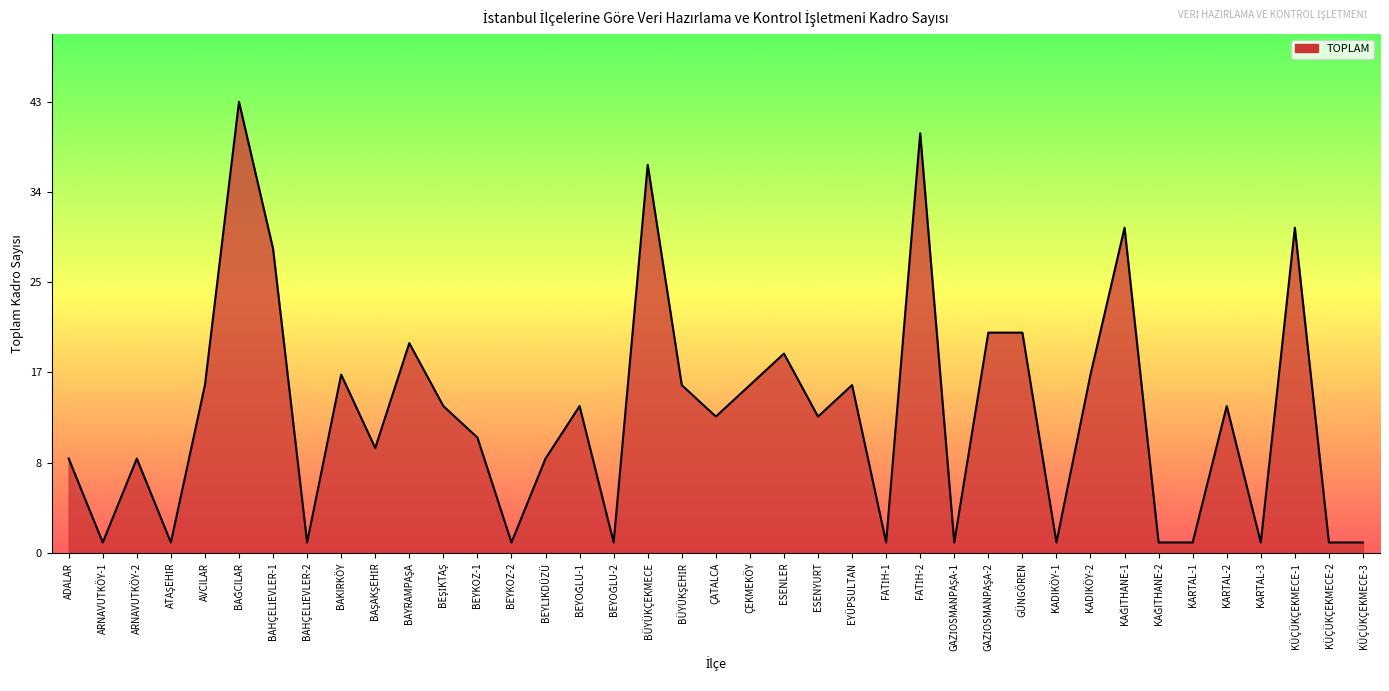

List the labels in order of value, largest first.

BAĞCILAR, FATİH-2, BÜYÜKÇEKMECE, KAĞITHANE-1, KÜÇÜKÇEKMECE-1, BAHÇELİEVLER-1, GAZİOSMANPAŞA-2, GÜNGÖREN, BAYRAMPAŞA, ESENLER, BAKIRKÖY, KADIKÖY-2, AVCILAR, BÜYÜKŞEHİR, ÇEKMEKÖY, EYÜPSULTAN, BEŞİKTAŞ, BEYOĞLU-1, KARTAL-2, ÇATALCA, ESENYURT, BEYKOZ-1, BAŞAKŞEHİR, ADALAR, ARNAVUTKÖY-2, BEYLİKDÜZÜ, ARNAVUTKÖY-1, ATAŞEHİR, BAHÇELİEVLER-2, BEYKOZ-2, BEYOĞLU-2, FATİH-1, GAZİOSMANPAŞA-1, KADIKÖY-1, KAĞITHANE-2, KARTAL-1, KARTAL-3, KÜÇÜKÇEKMECE-2, KÜÇÜKÇEKMECE-3